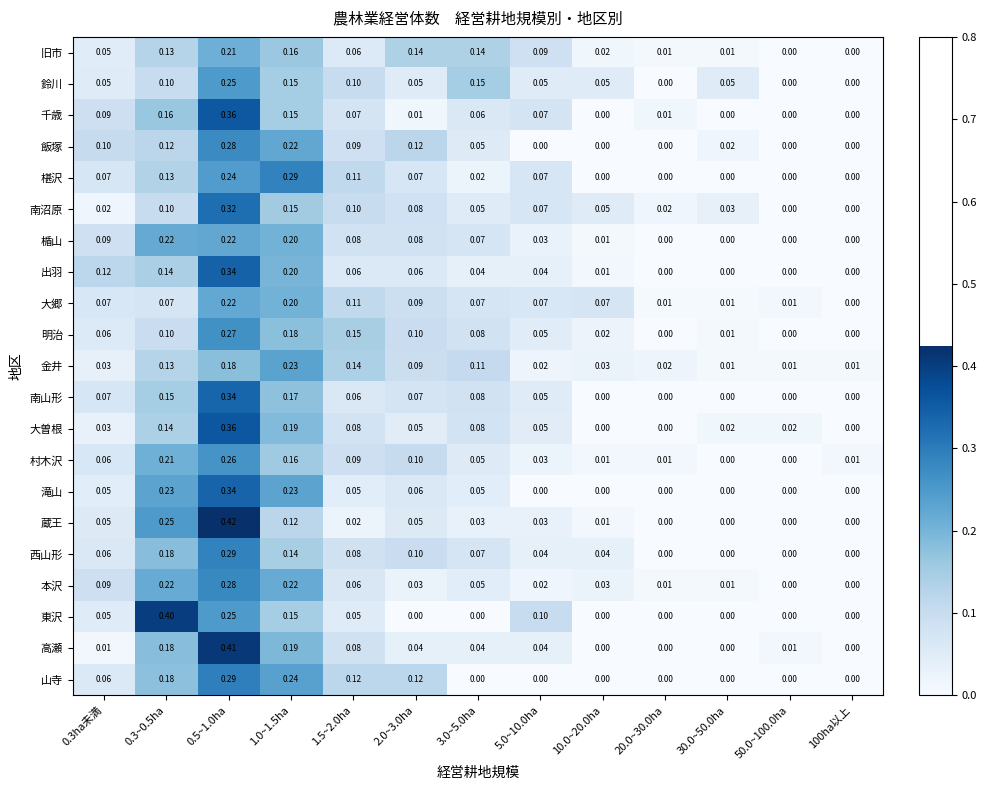

Is the value of 大郷 at 50.0~100.0ha greater than the value of 山寺 at 5.0~10.0ha?

Yes